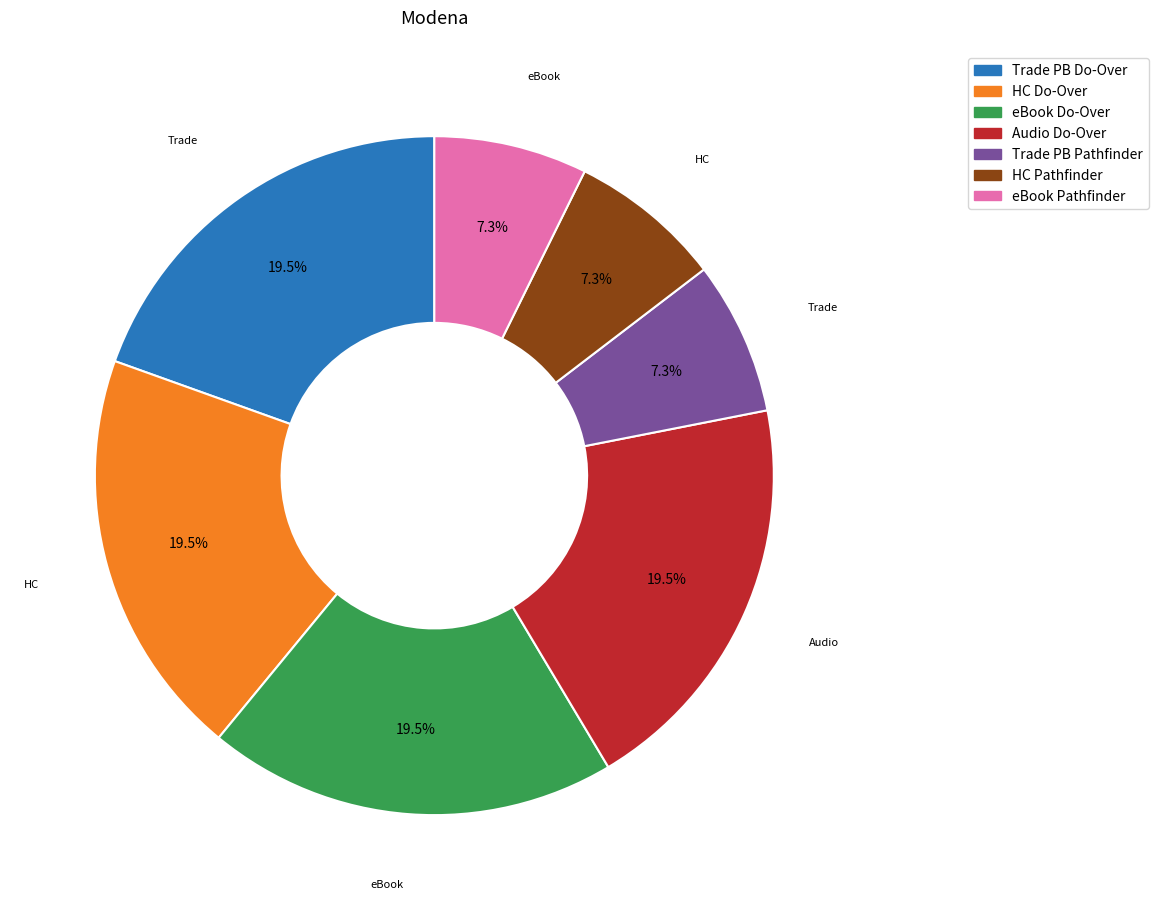

Is there any slice that represents more than half of the pie?

No